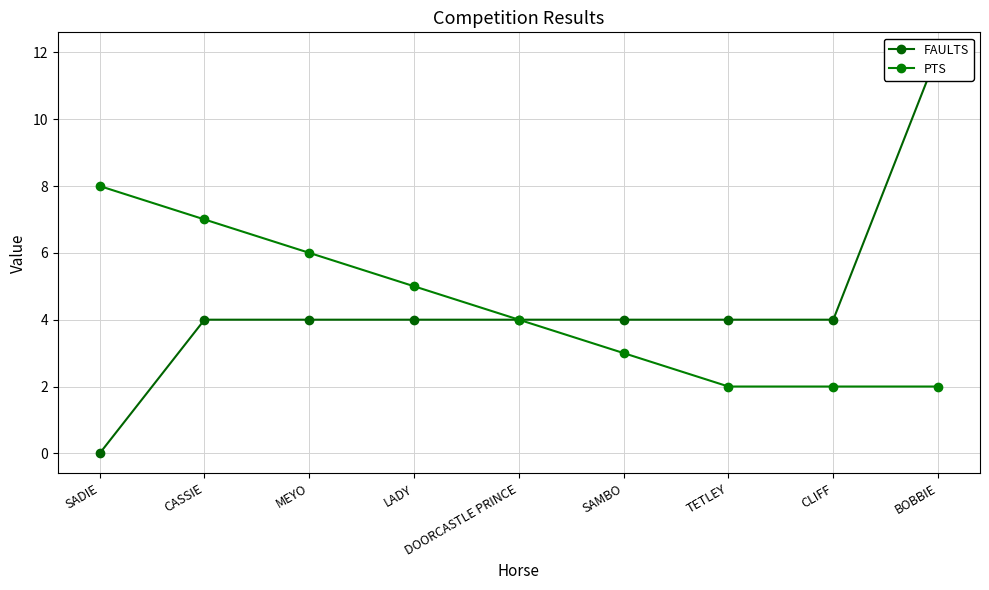

At SAMBO, list the series in order from largest to smallest.

FAULTS, PTS